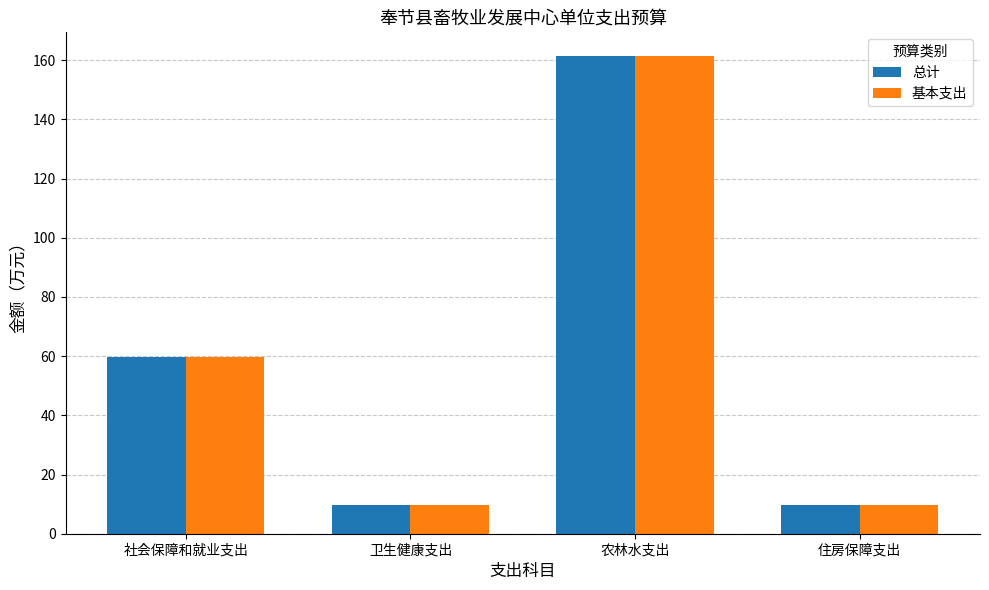

At which category is the sum across all series the highest?

农林水支出